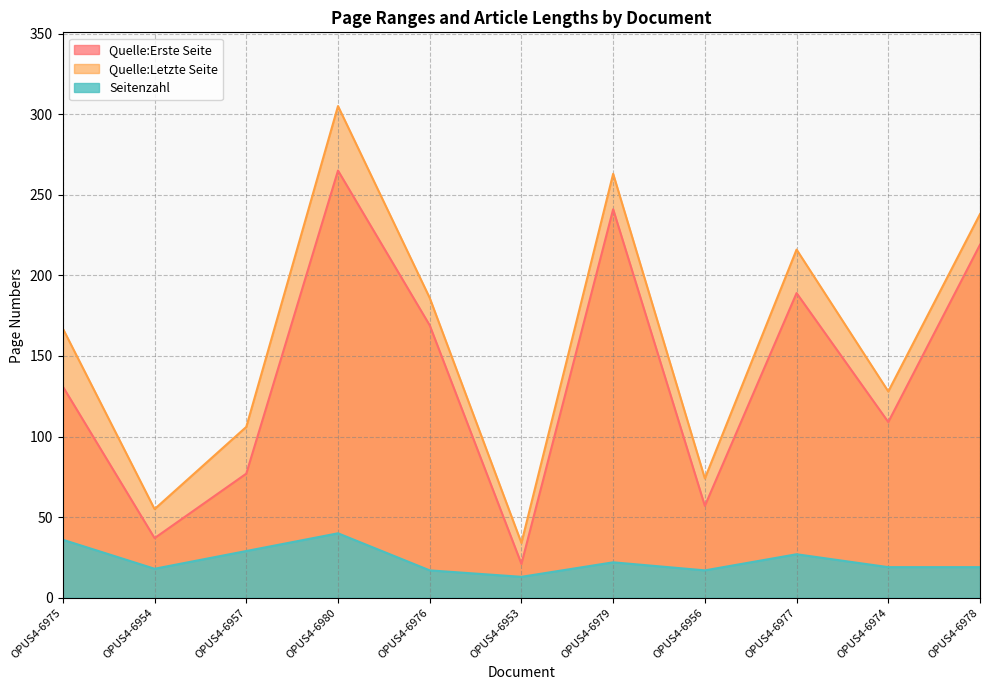

True or false: Quelle:Erste Seite and Quelle:Letzte Seite intersect in this chart.

False